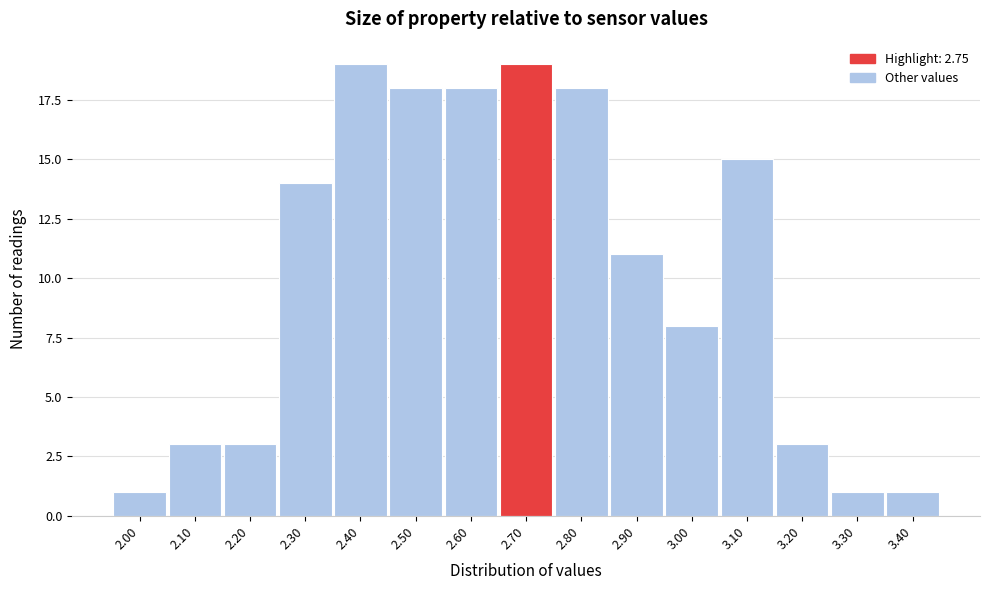

Reading right to left, list all the values displayed in this chart.

3.40=1	3.30=1	3.20=3	3.10=15	3.00=8	2.90=11	2.80=18	2.70=19	2.60=18	2.50=18	2.40=19	2.30=14	2.20=3	2.10=3	2.00=1